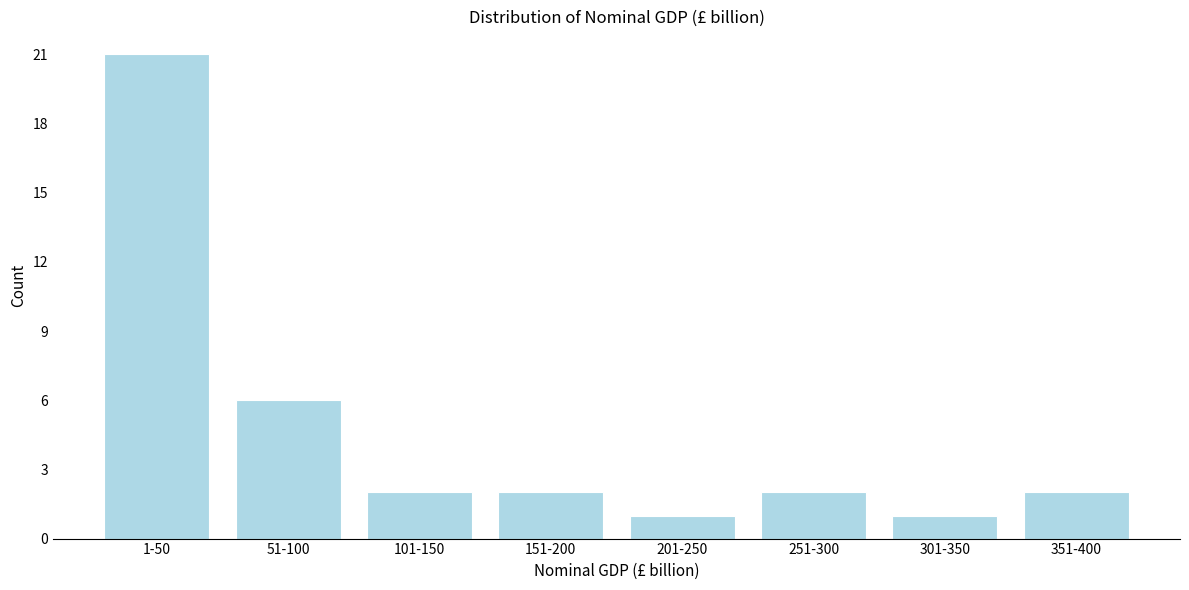

Reading right to left, list all the values displayed in this chart.

2	1	2	1	2	2	6	21